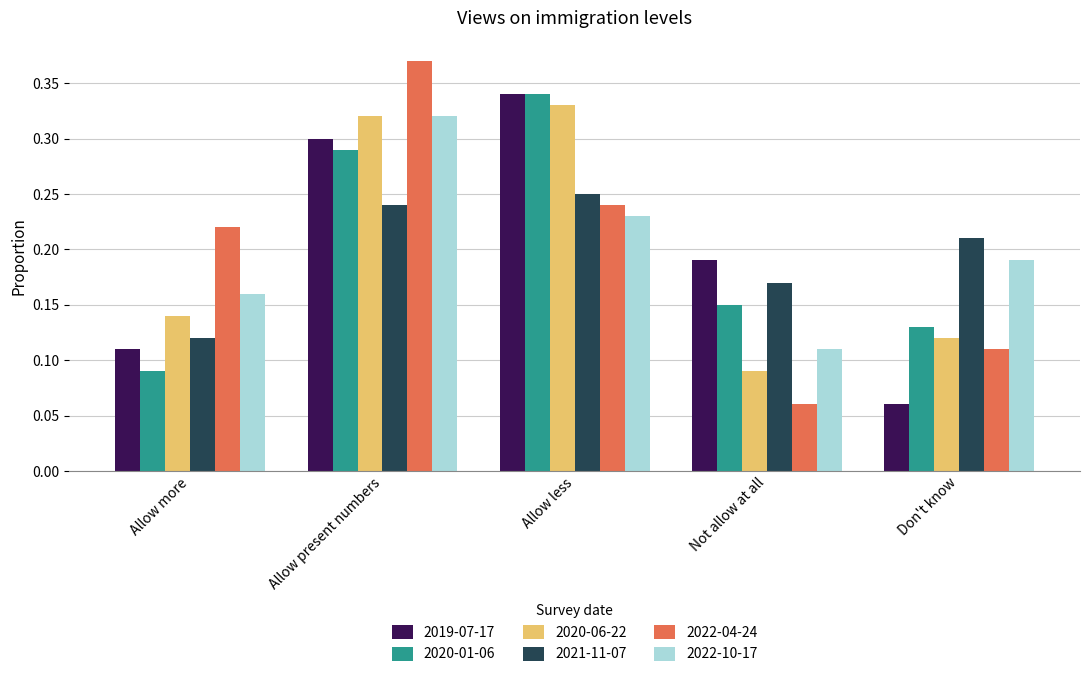

Which series changed the most between Allow less and Not allow at all?

2020-06-22